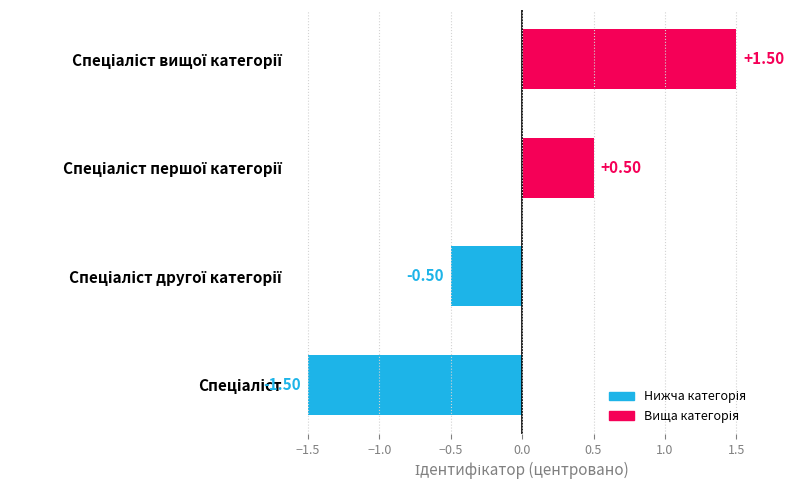

What is the difference between the maximum and minimum values?

3.0